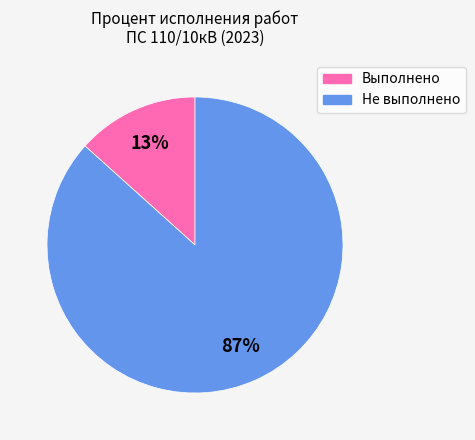

Does any single category account for the majority?

Yes